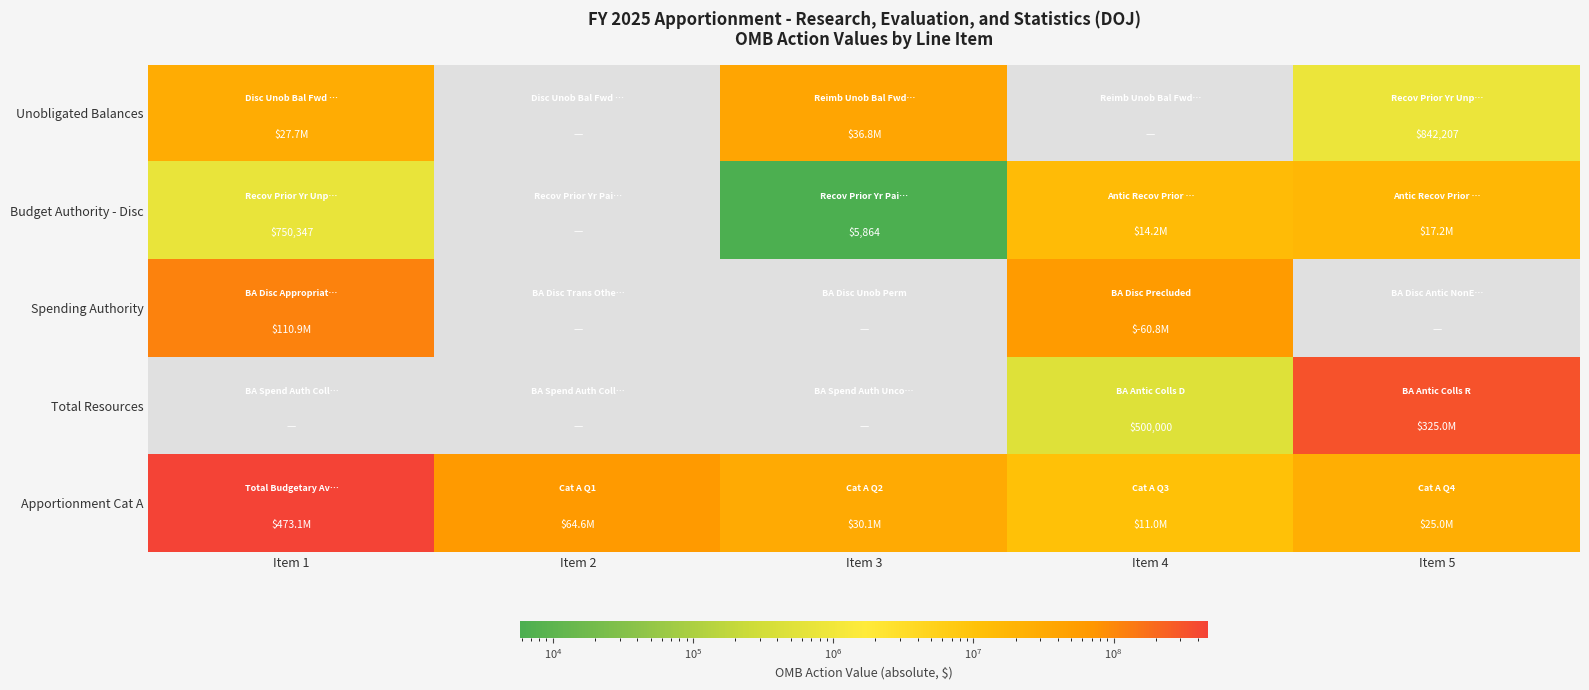

True or false: Budget Authority - Disc has a value of 1434 at Item 3.

False